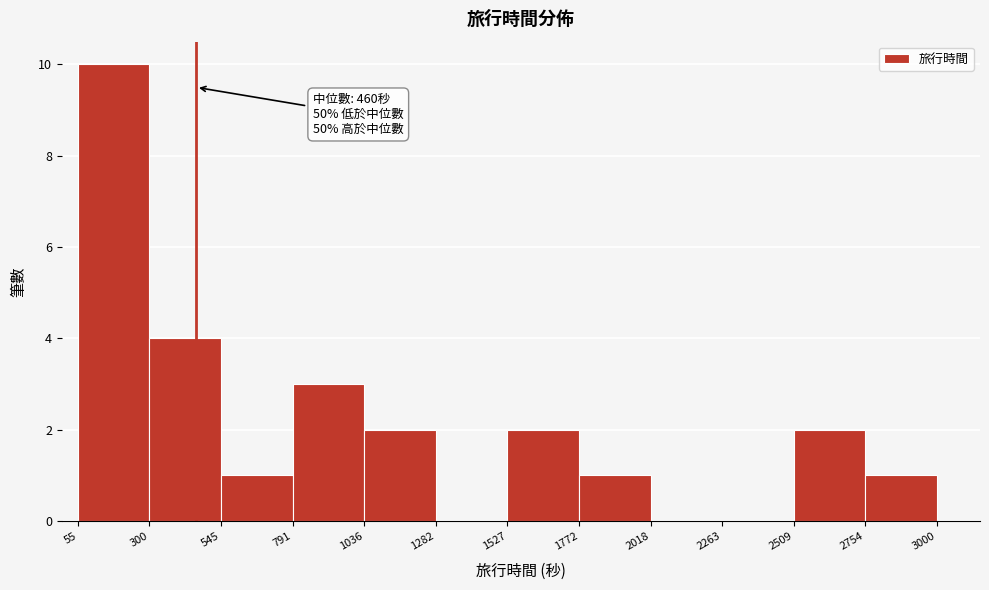

Over which range of the x-axis is the bar tallest?

55 to 300